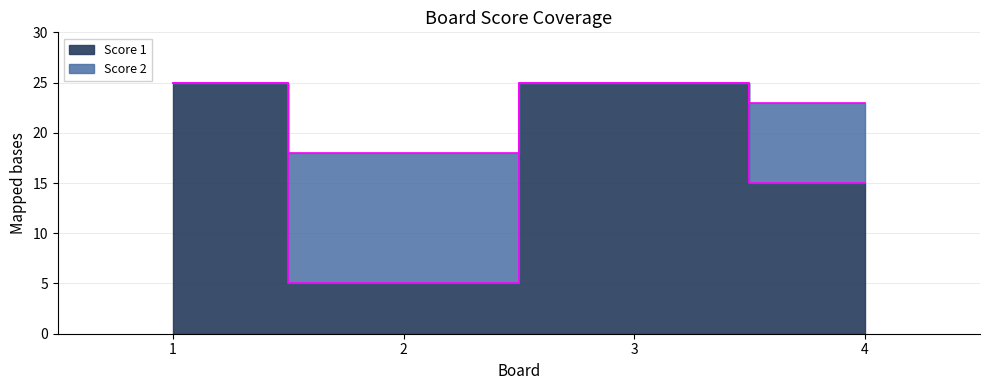

What is the change in value from 2 to 4?

+10